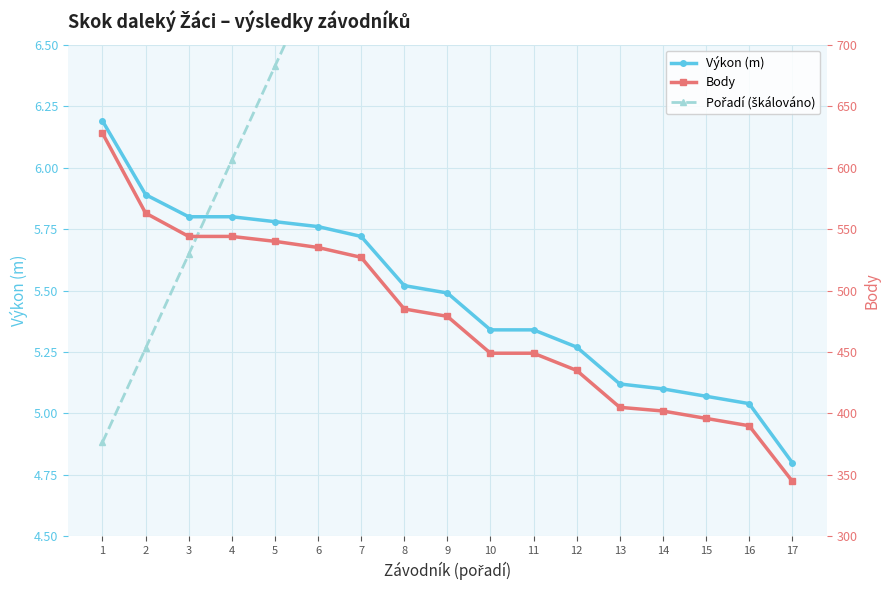

At how many categories does at least one series exceed 27?

17